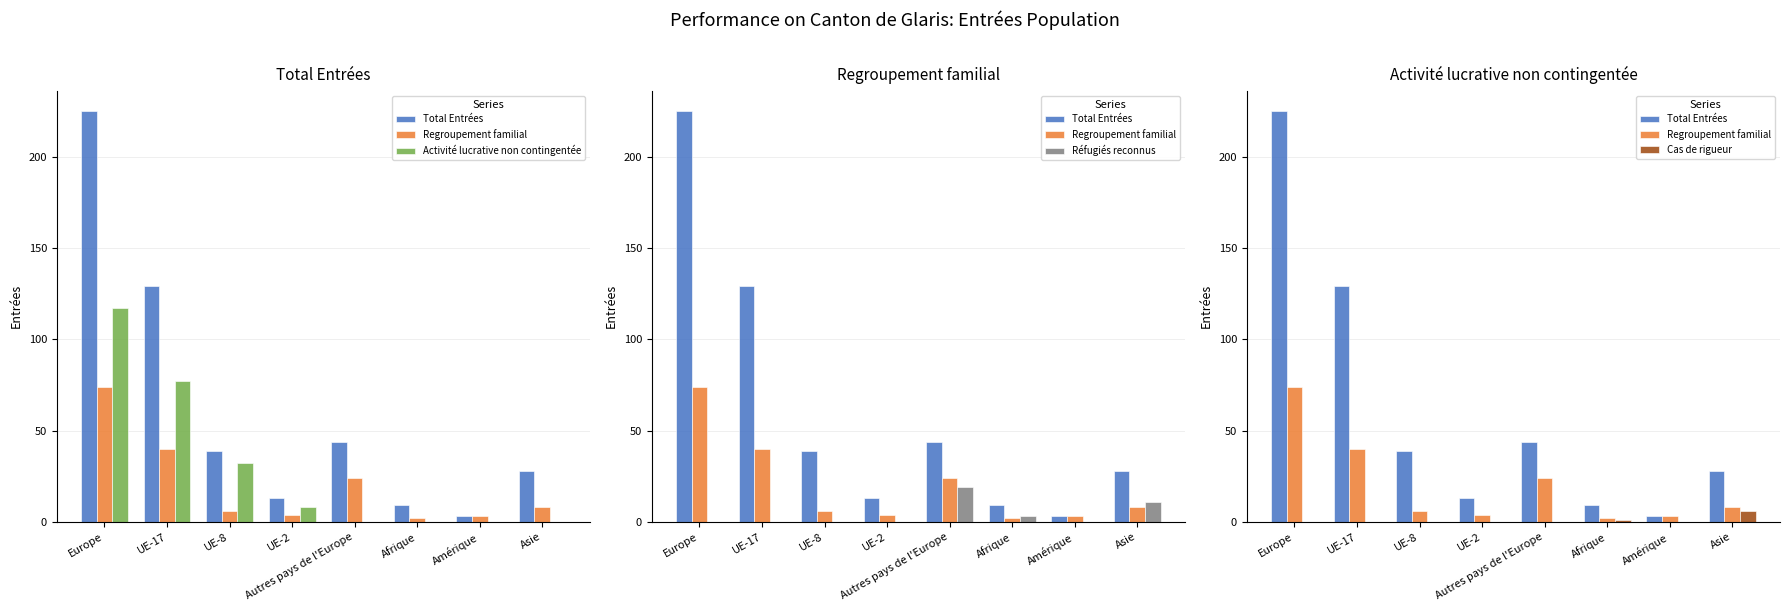

Where is Activité lucrative non contingentée nearest to the value 58?

UE-17